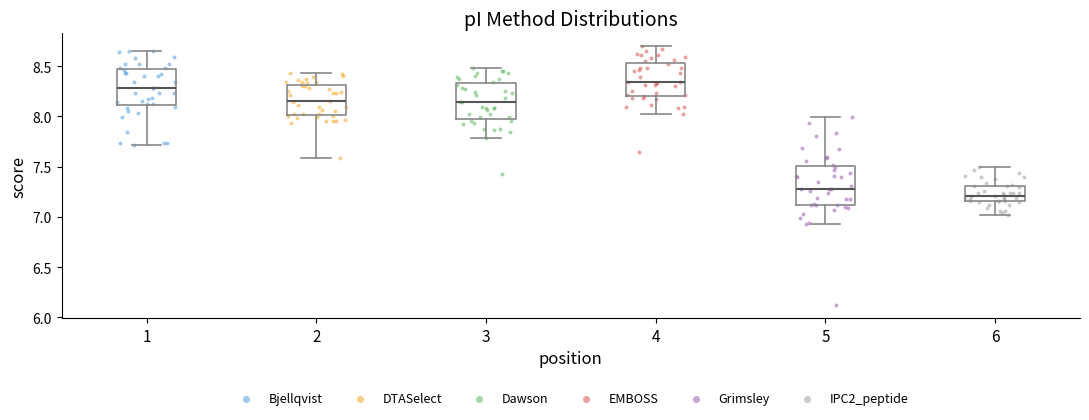

Where does the lower whisker of the box at x = 4 end on the y-axis? The values are not printed on the chart, so give them approximately, as read against the axis.

8.00